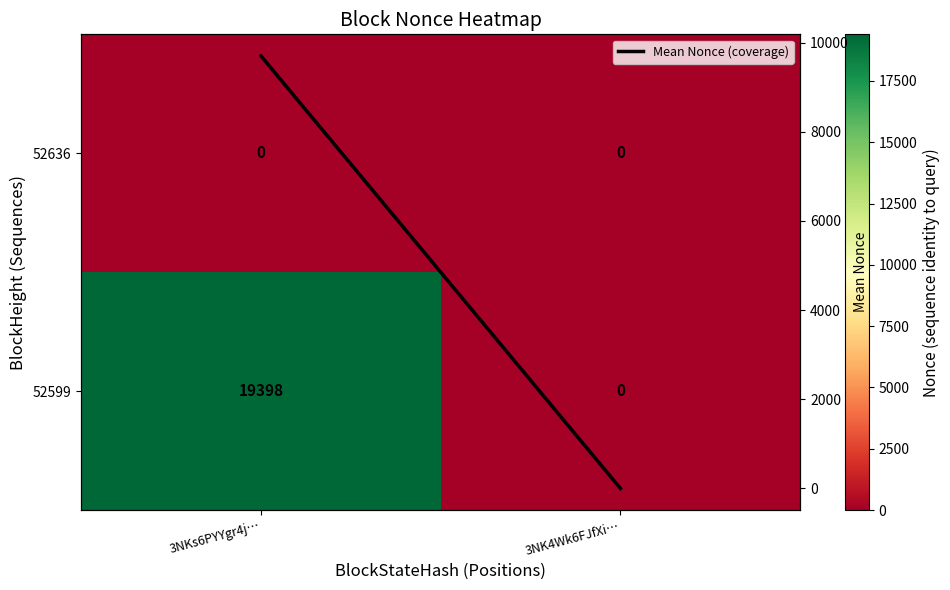

Rank the series at 3NK4Wk6FJfXi… from highest to lowest value.

52636, 52599, Mean Nonce (coverage)